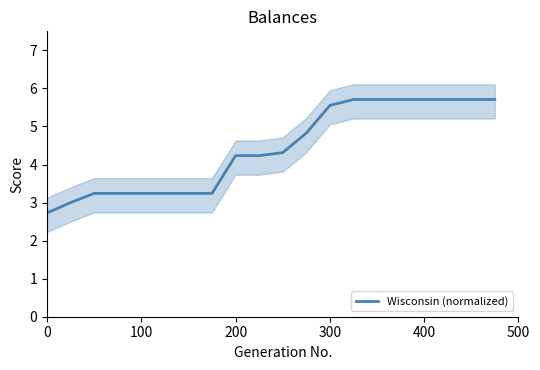

True or false: there are more than 2 points higher than both neighbors.

False